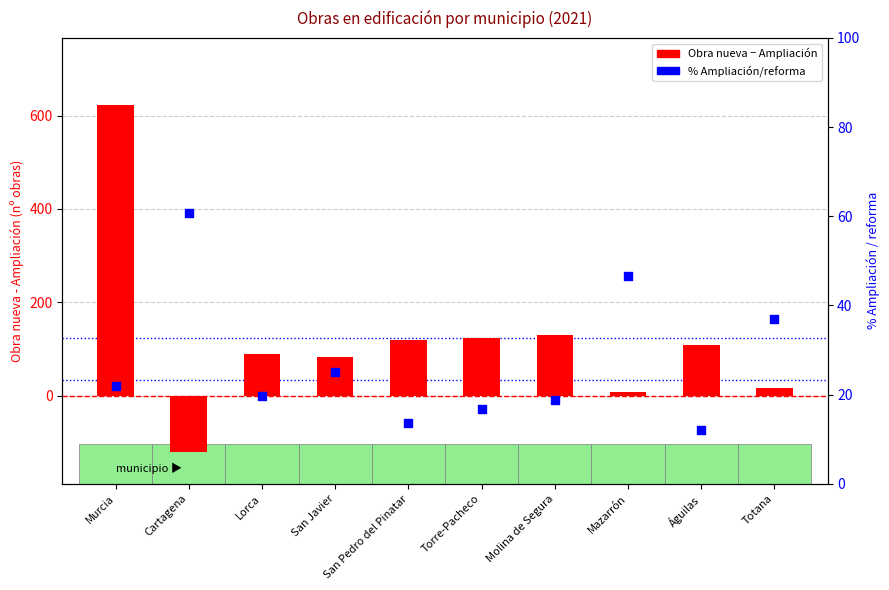

What are all the series names shown in the legend?

Obra nueva - Ampliación, % Ampliación/reforma